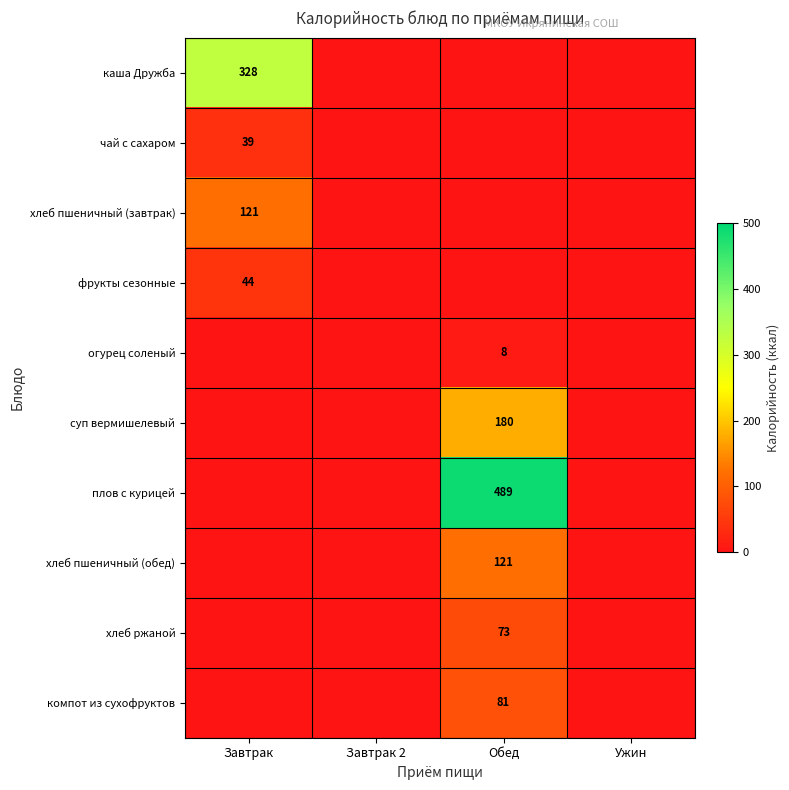

At which category is the sum across all series the highest?

Обед